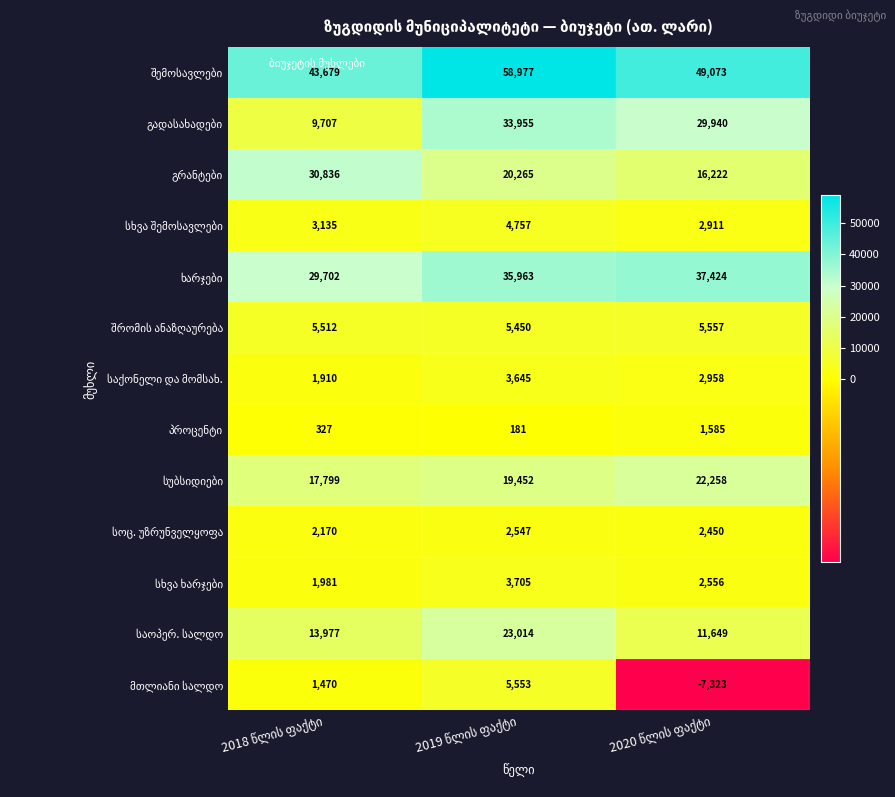

What is the maximum value shown in the chart?

58977